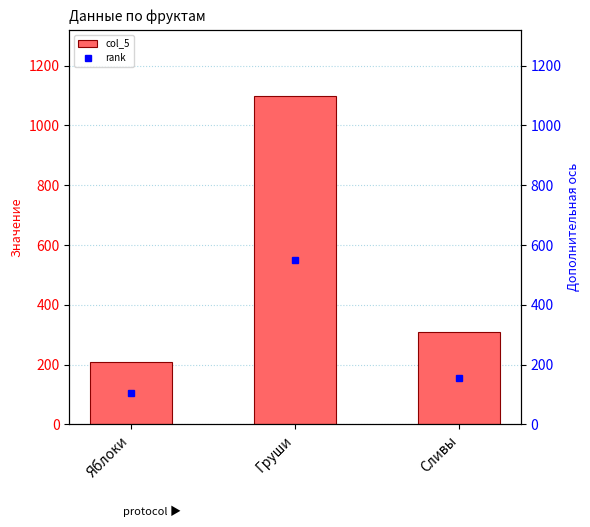

What is the label of the 2nd bar from the left?

Груши